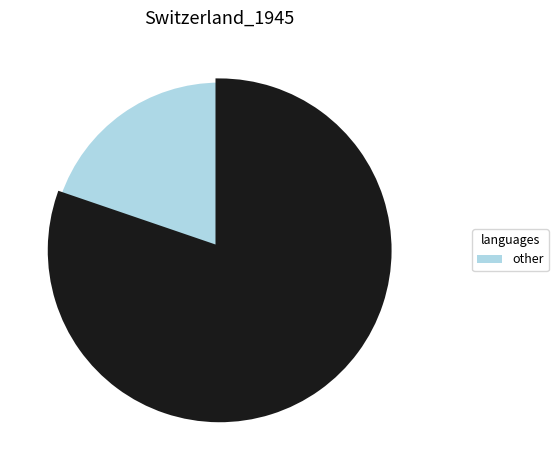

Is there any slice that represents more than half of the pie?

Yes